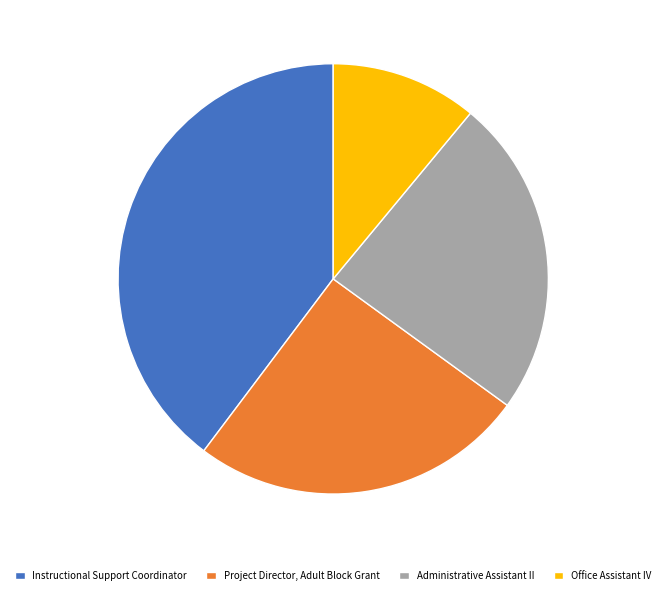

Does Instructional Support Coordinator account for over 50% of the chart?

No